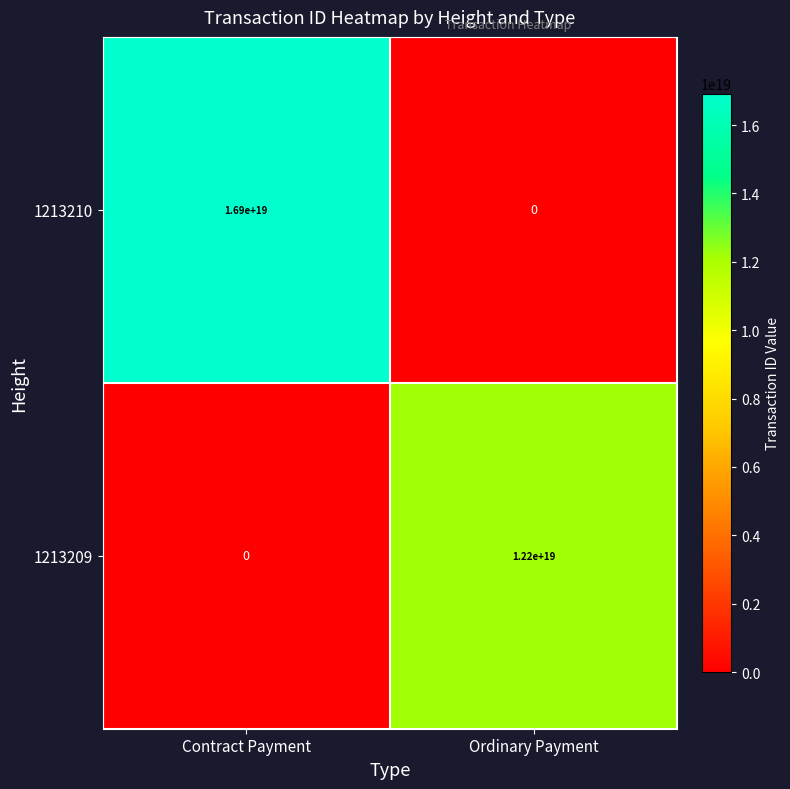

At which category is the sum across all series the highest?

Contract Payment